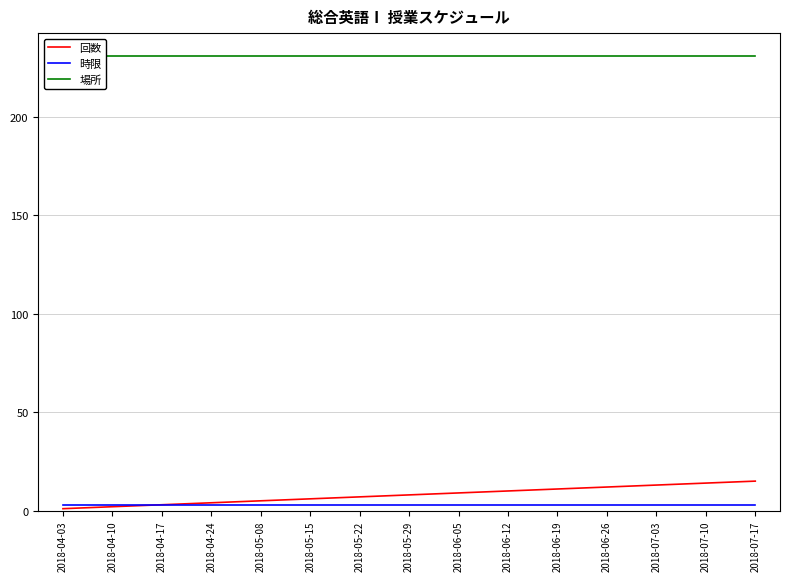

True or false: 場所 and 時限 intersect in this chart.

False